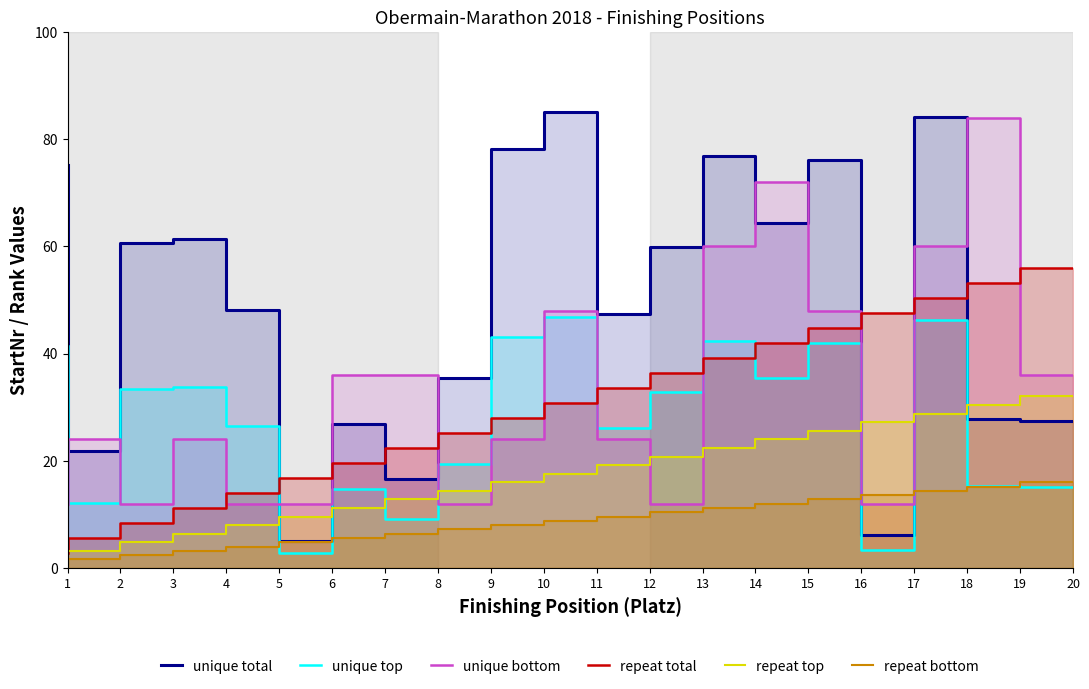

In unique total, how many points are lower than both neighbors (excluding endpoints)?

6